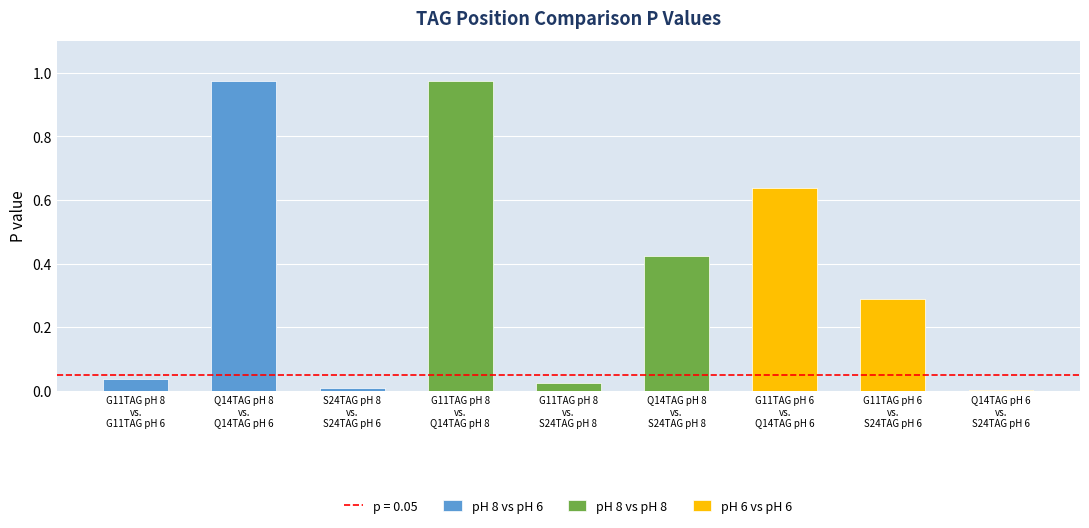

Which category has the highest value across all series?

Q14TAG pH 8 vs. Q14TAG pH 6